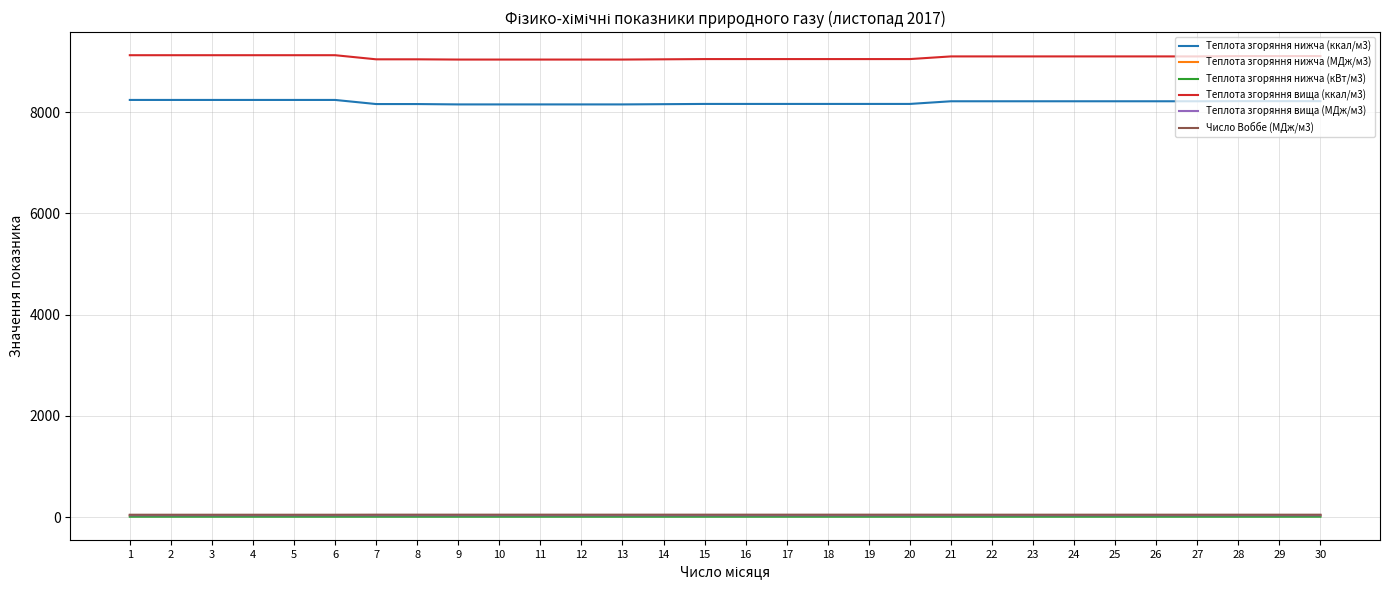

What is the difference between the highest and lowest values at 25?

9092.9